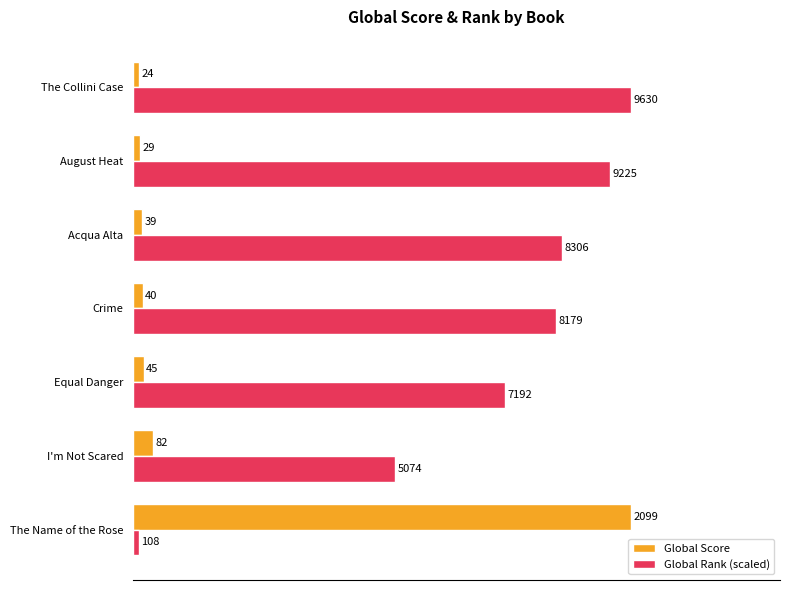

Between I'm Not Scared and Acqua Alta, which series saw the biggest shift?

Global Rank (scaled)